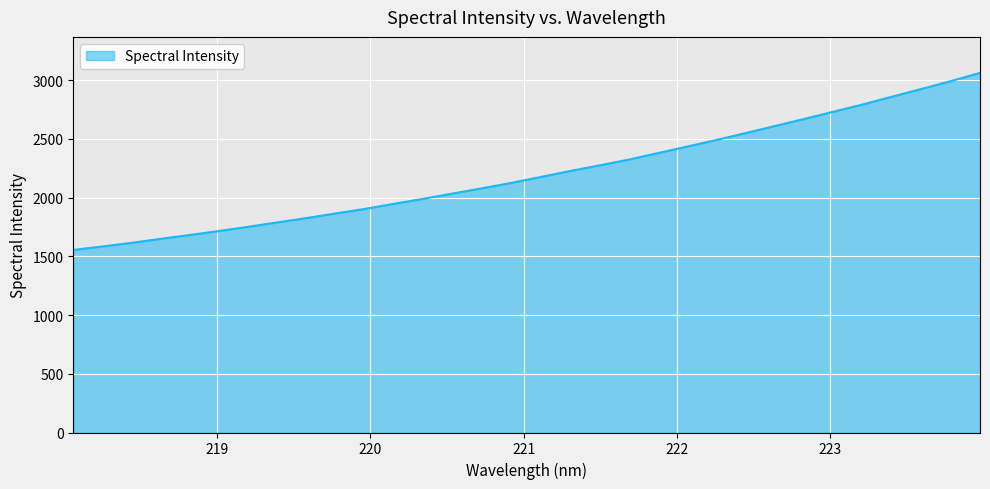

What is the difference between the maximum and minimum values?

1507.2